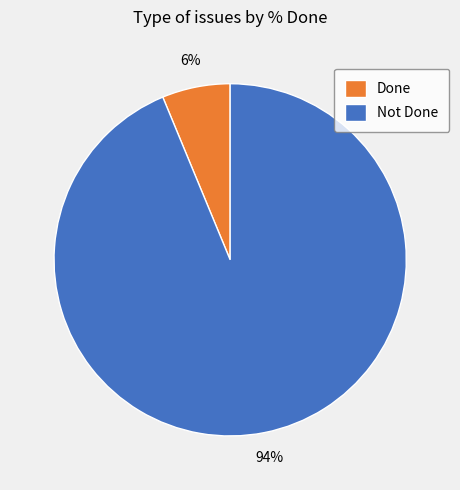

Do Done and Not Done together represent more than half of the pie?

Yes